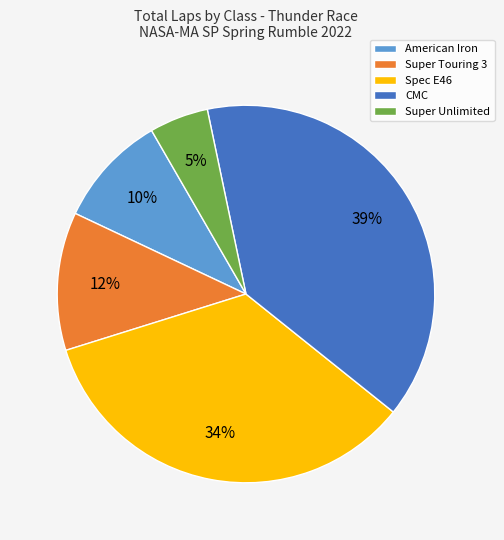

Does American Iron account for over 50% of the chart?

No